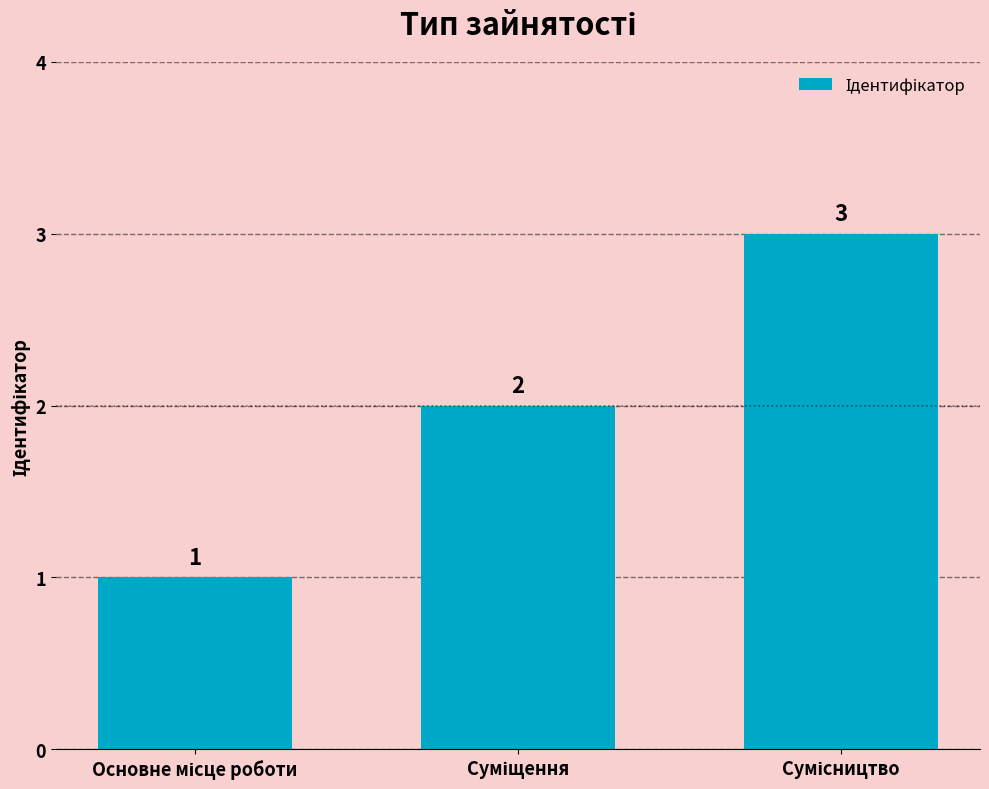

Count the values in the range 1 to 3.

3